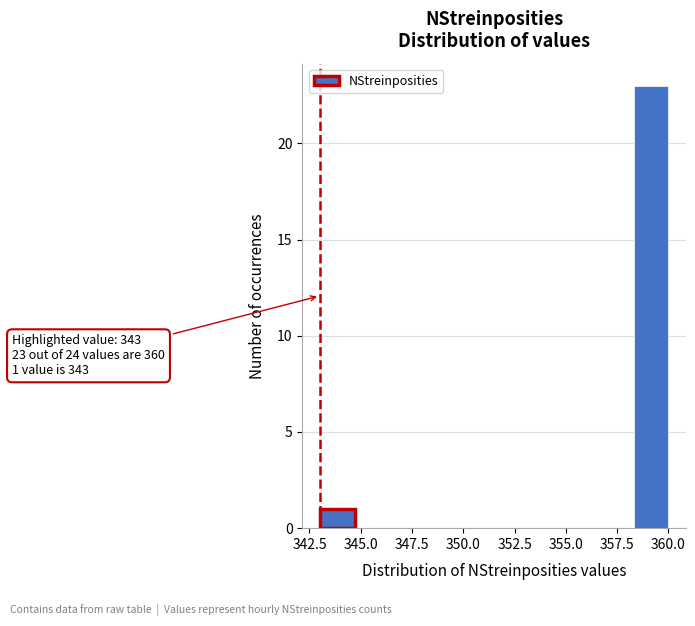

Around what value on the x-axis is the tallest bar? Give the approximate position of its centre, as read against the axis.

359.0